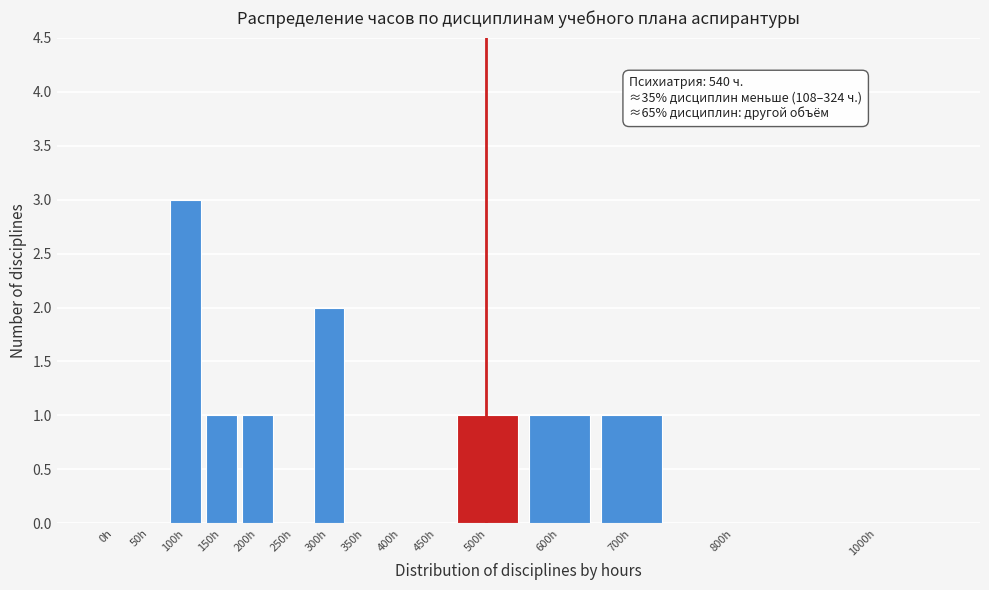

Reading right to left, extract all data points from this chart.

1000h=0	800h=0	700h=1	600h=1	500h=1	450h=0	400h=0	350h=0	300h=2	250h=0	200h=1	150h=1	100h=3	50h=0	0h=0